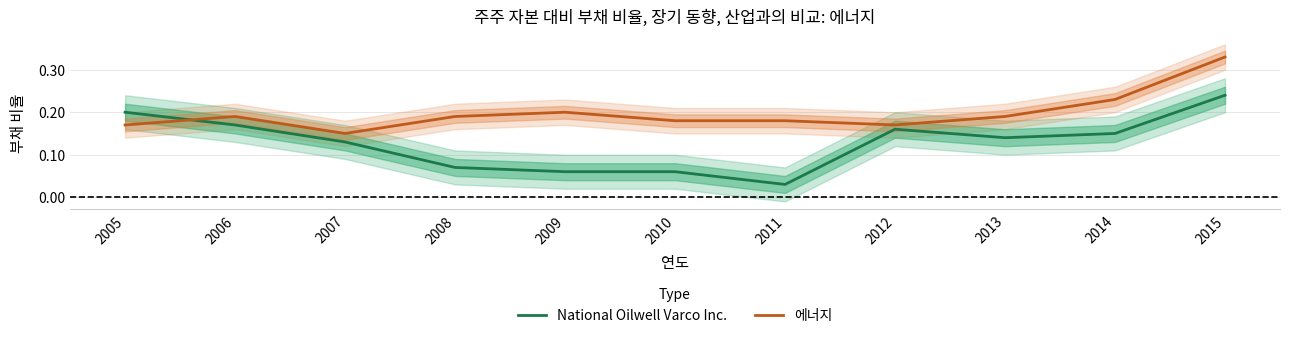

How many interior local peaks does the 에너지 series have?

2